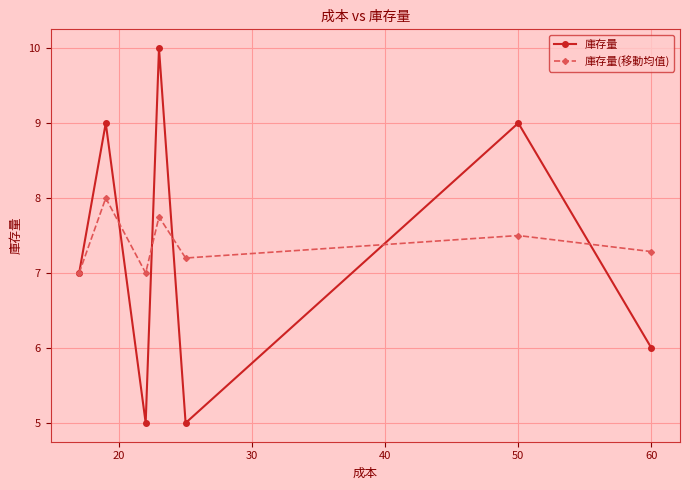

Reading right to left, what are all the values shown in this chart?

庫存量: 6.0	9.0	5.0	10.0	5.0	9.0	7.0
庫存量(移動均值): 7.3	7.5	7.2	7.8	7.0	8.0	7.0